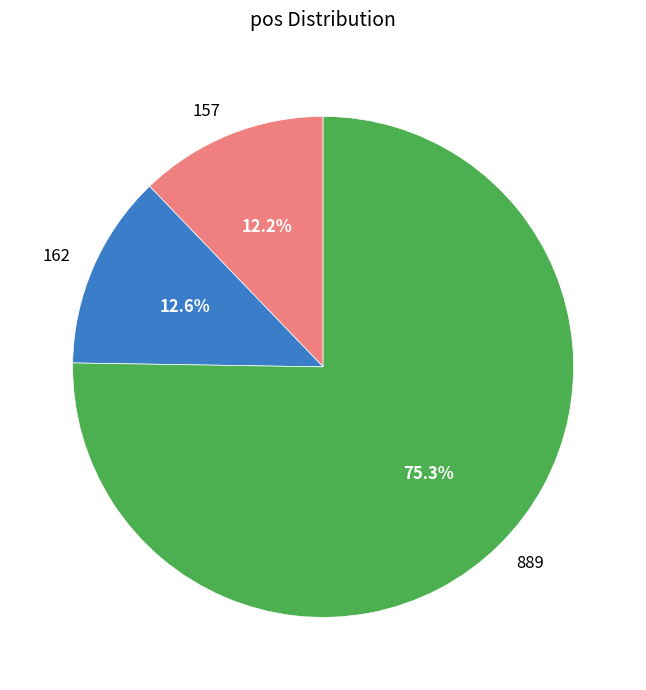

How many slices are in this pie chart?

3